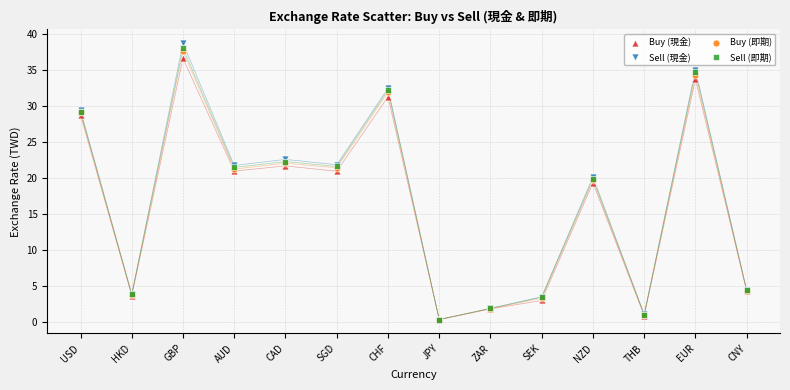

What are all the series names shown in the legend?

Buy (現金), Sell (現金), Buy (即期), Sell (即期)